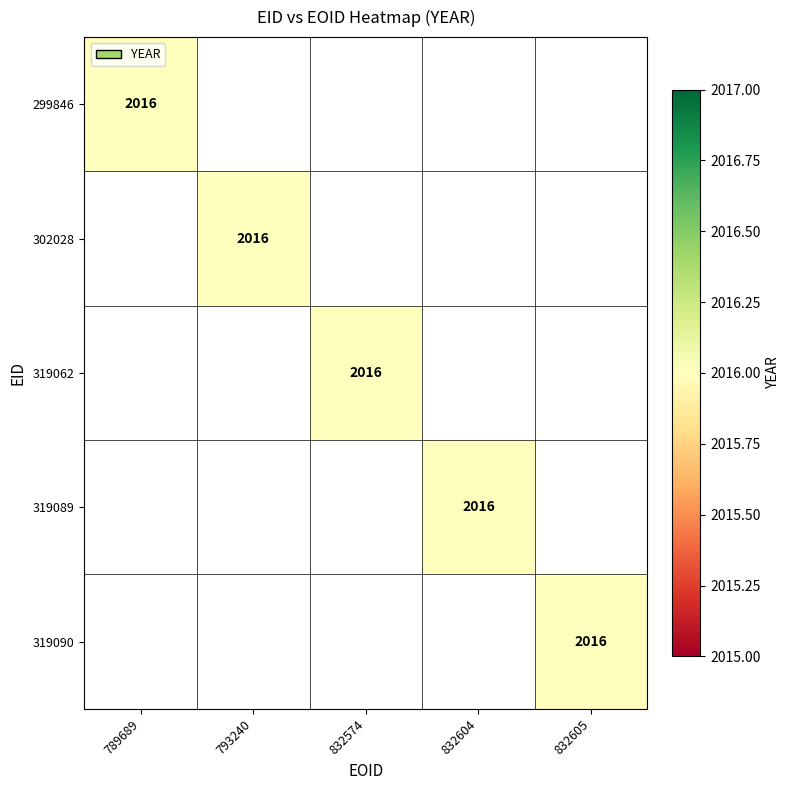

How many series are shown in this chart?

5